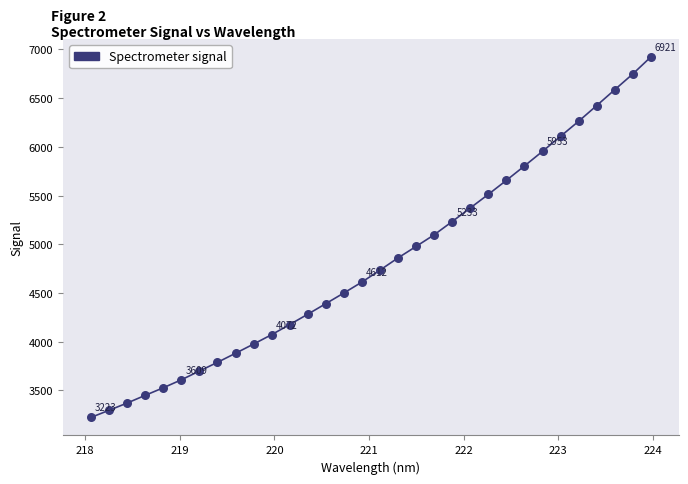

What is the range of Y values (max minus min)?

3698.6